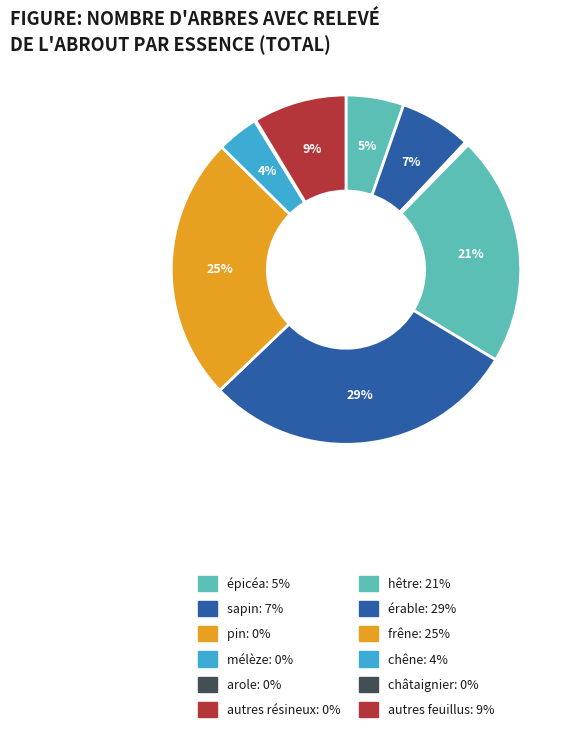

Is the sum of châtaignier and sapin greater than half?

No